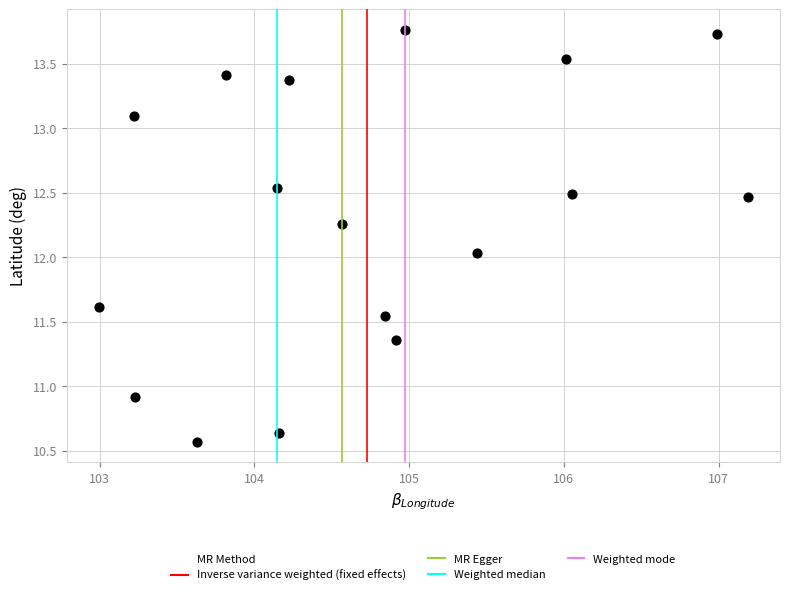

What is the range of X values (max minus min)?

4.2